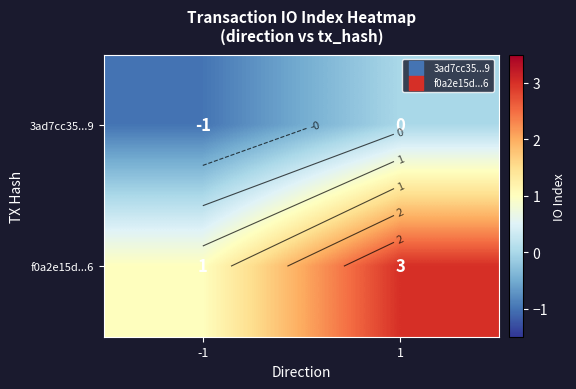

At how many categories does at least one series exceed 0?

2